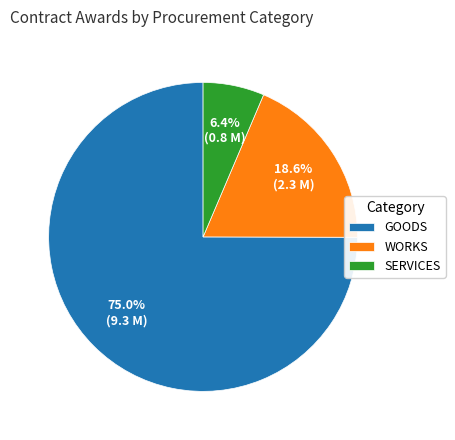

Which has a higher value, SERVICES or GOODS?

GOODS